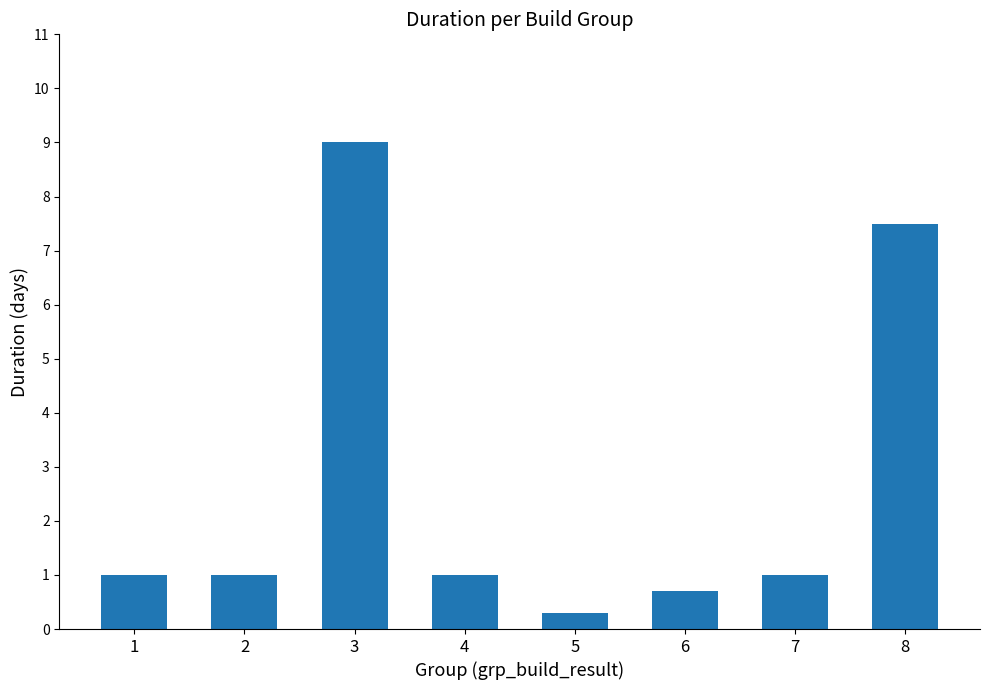

Reading left to right, extract all data points from this chart.

1.0	1.0	9.0	1.0	0.3	0.7	1.0	7.5